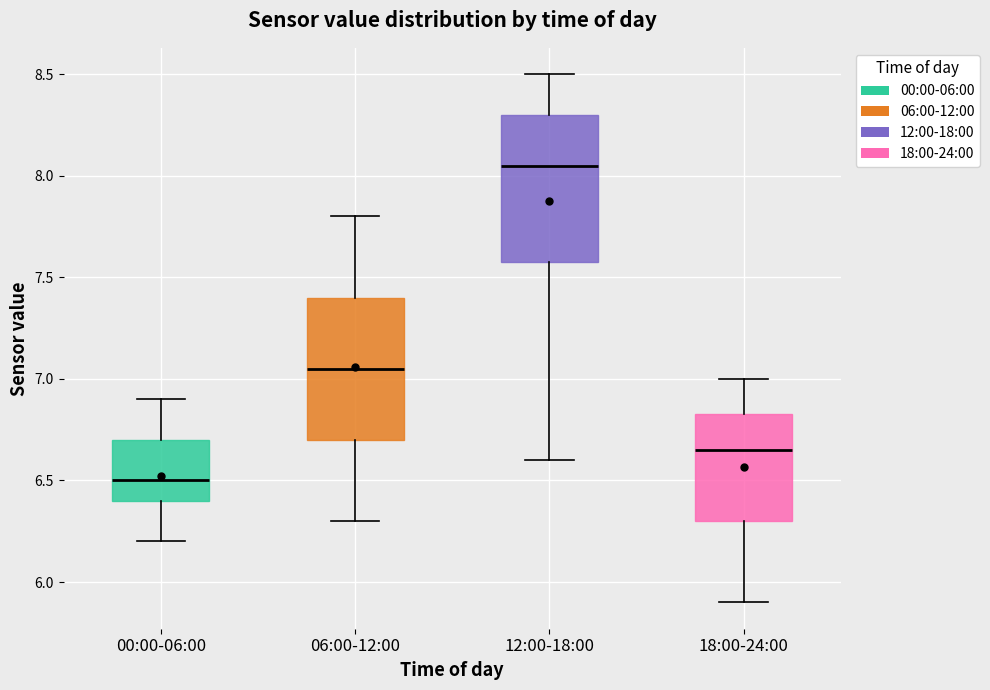

Where does the upper whisker of the box for 18:00-24:00 end on the y-axis? The values are not printed on the chart, so give them approximately, as read against the axis.

7.00